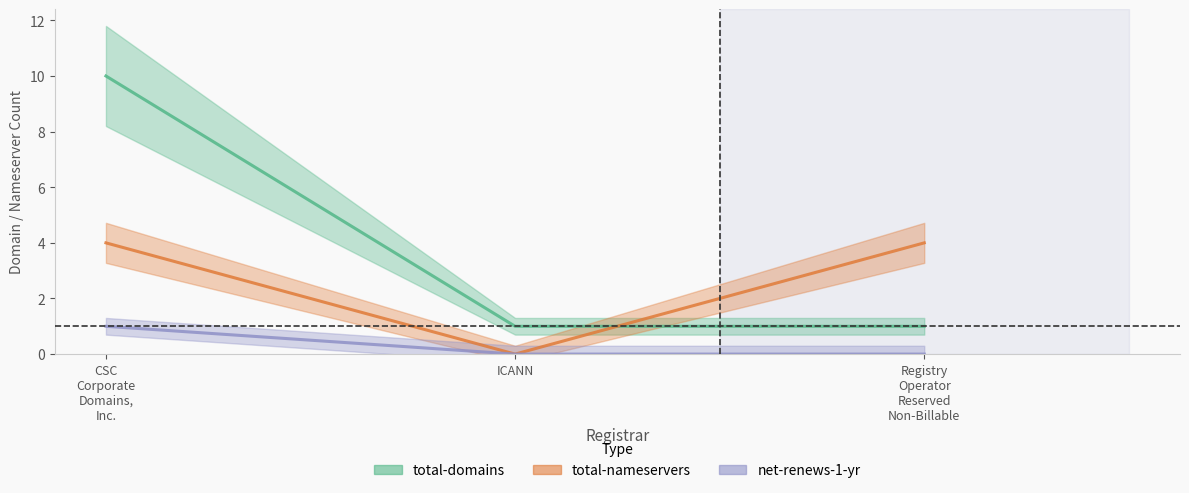

Reading left to right, what are all the values shown in this chart?

total-domains: 10	1	1
total-nameservers: 4	0	4
net-renews-1-yr: 1	0	0